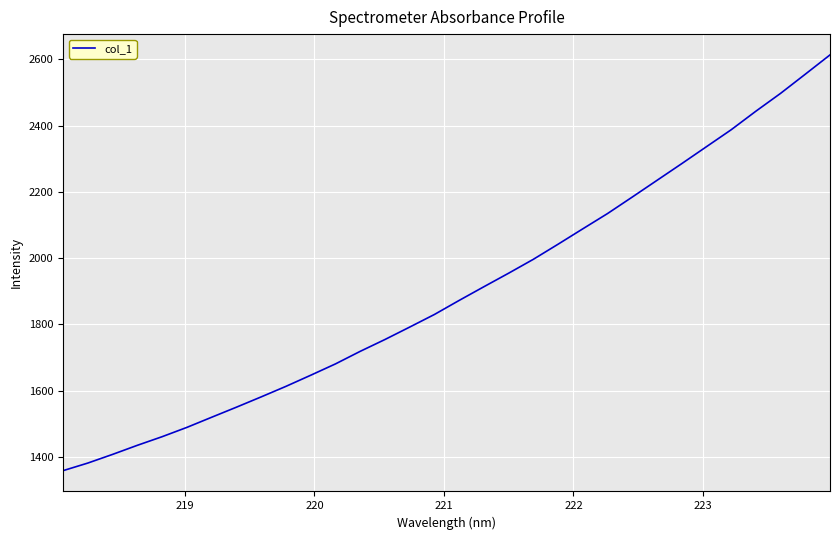

What is the difference between the maximum and minimum values?

1255.1